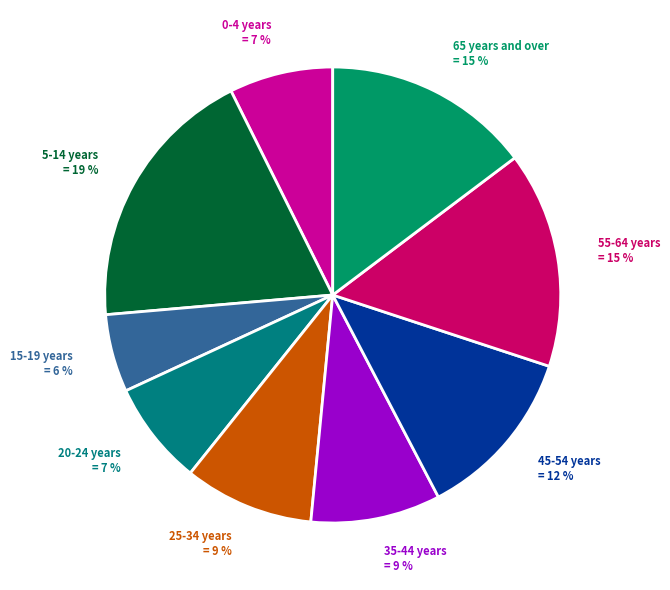

How many slices are in this pie chart?

9